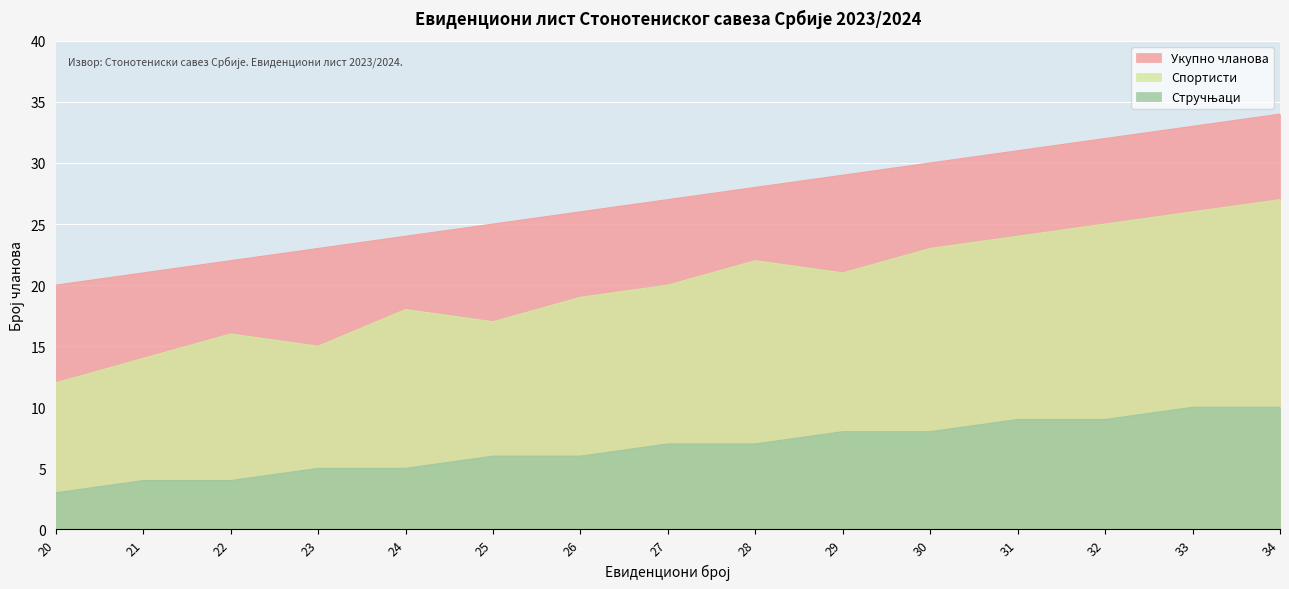

At how many categories does at least one series exceed 15?

15